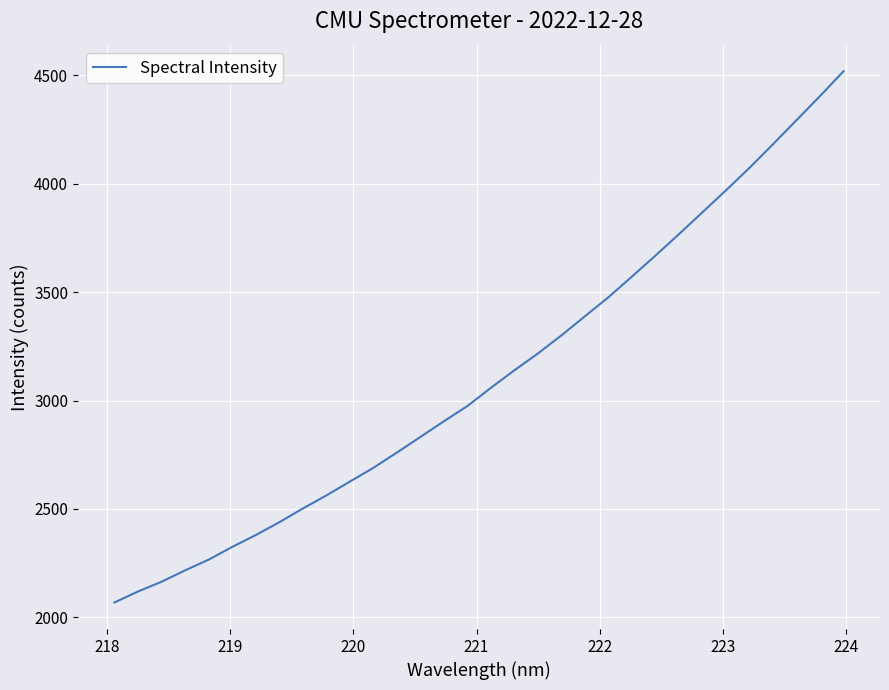

What is the difference between the maximum and minimum values?

2449.8